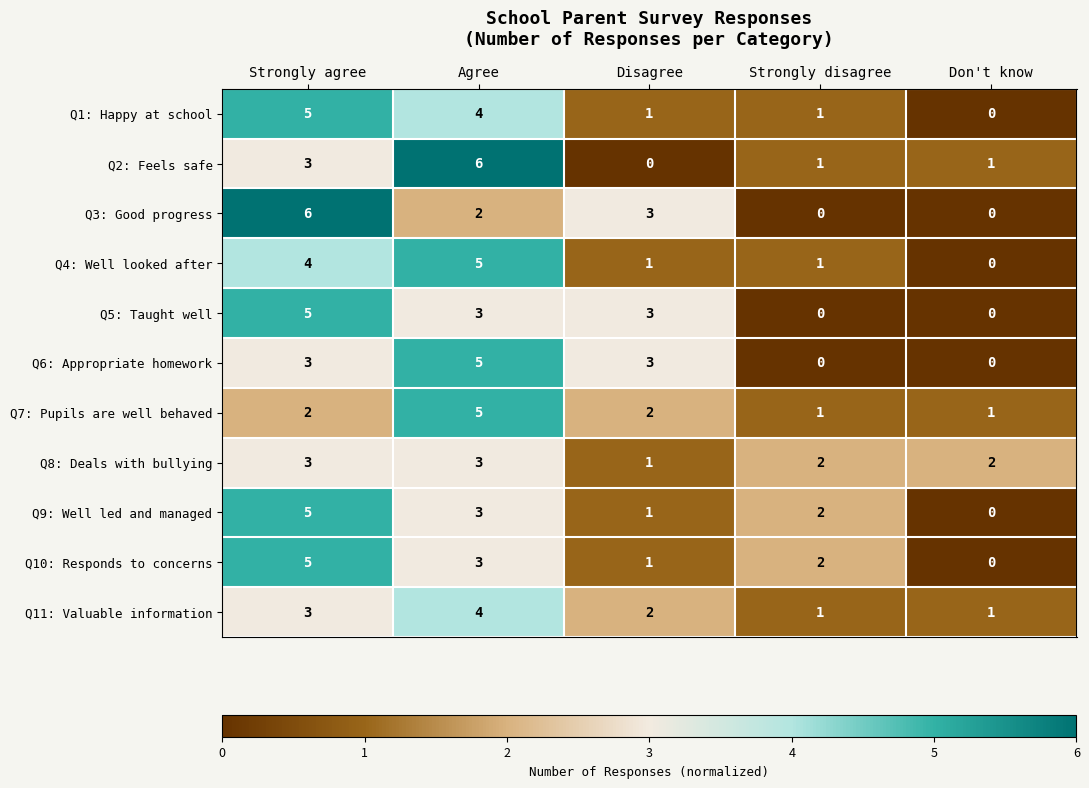

How many distinct data groups are displayed?

11